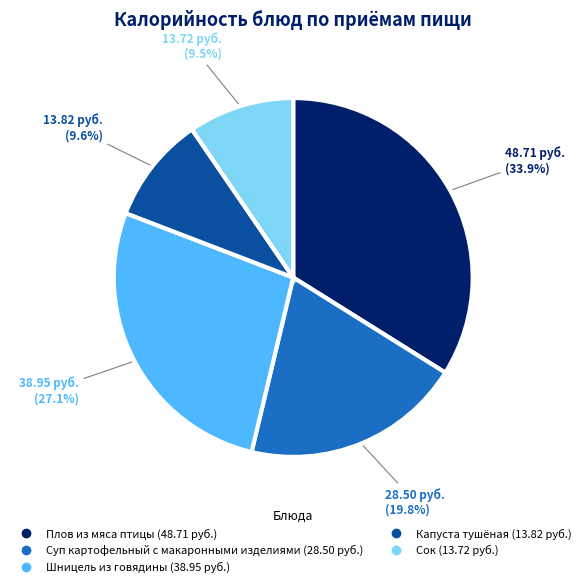

What is the largest slice in the pie chart?

Плов из мяса птицы